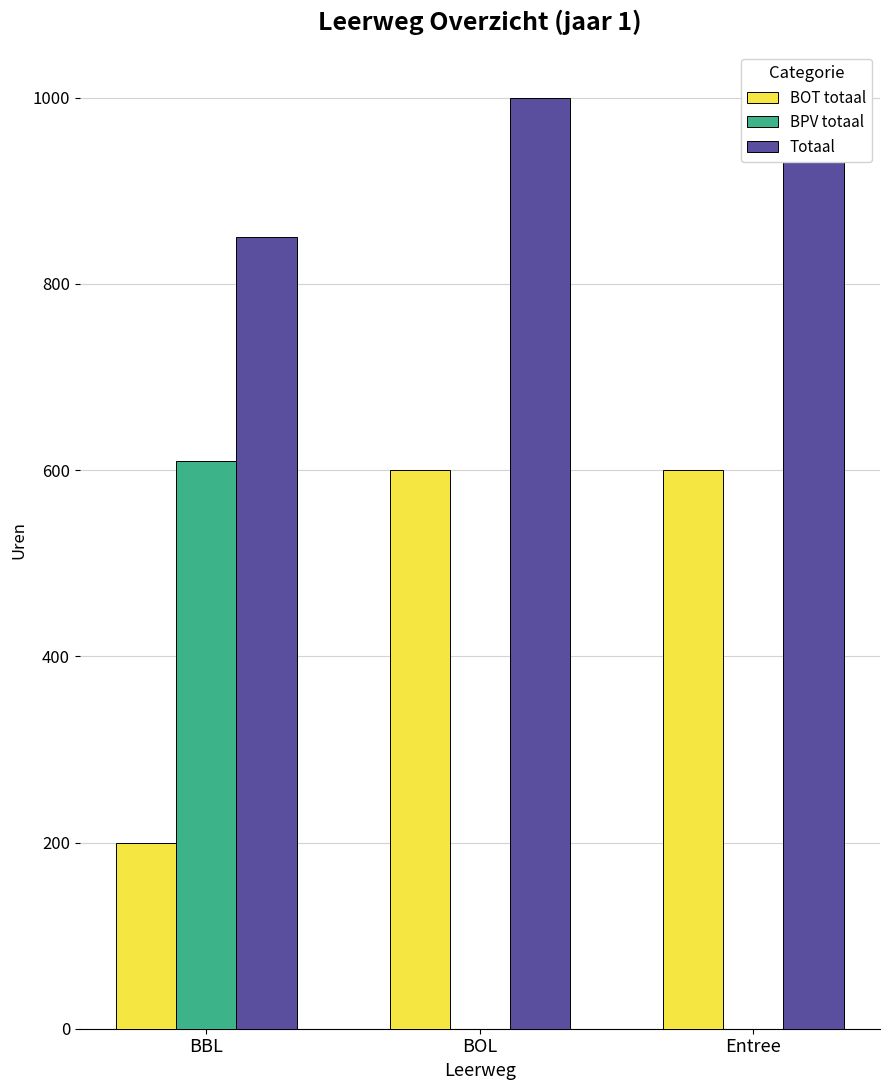

Does the chart contain stacked bars?

No